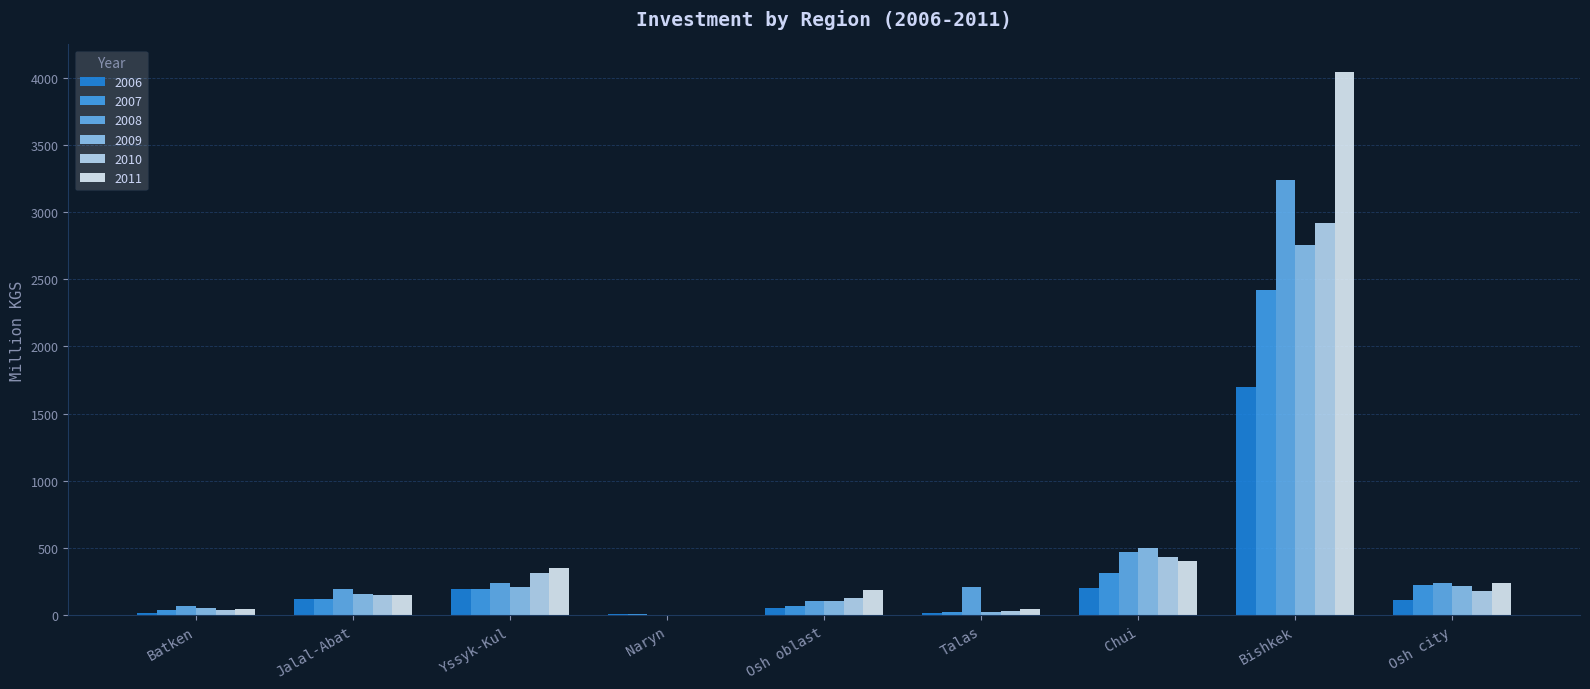

Are the bars horizontal?

No